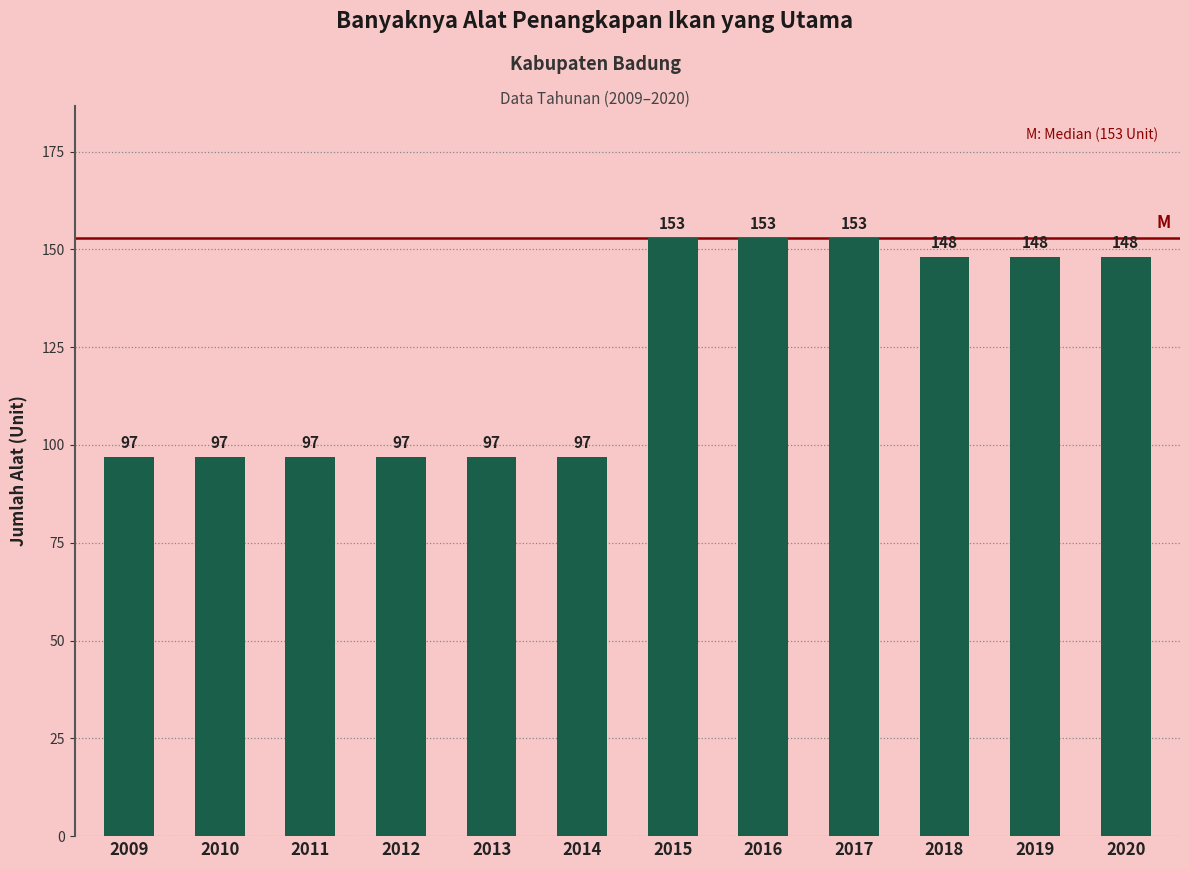

What is the difference between the maximum and minimum values?

56